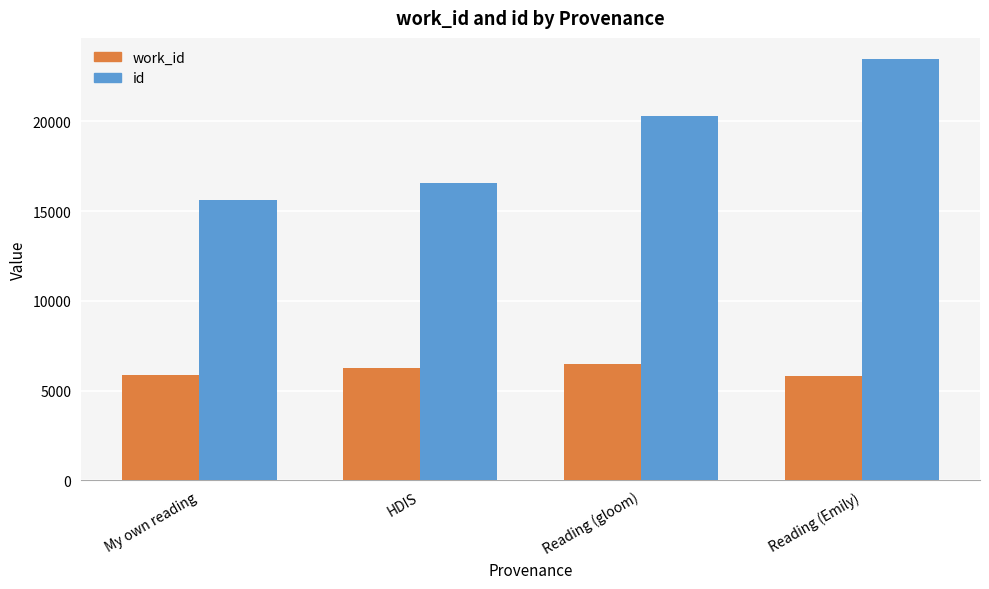

Rank the series by their average value, from highest to lowest.

id, work_id